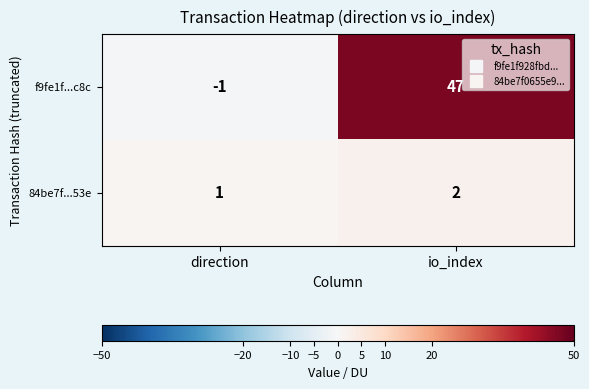

True or false: 84be7f...53e has a value of 1 at direction.

True